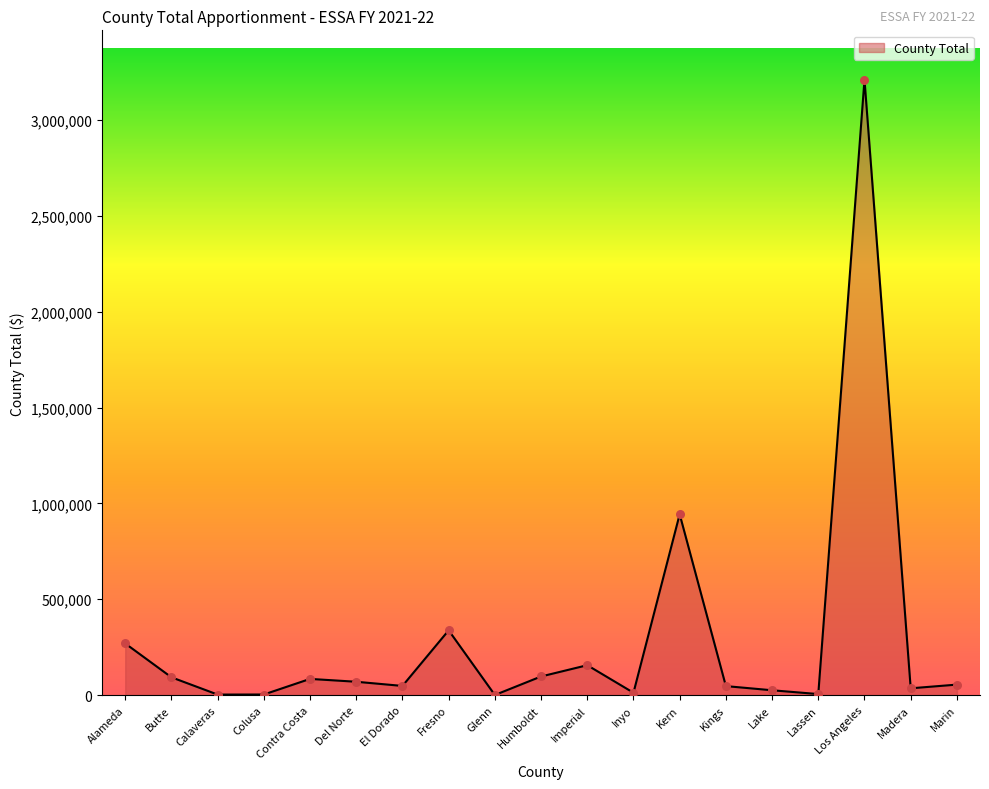

What is the change in value from Colusa to Madera?

+32323